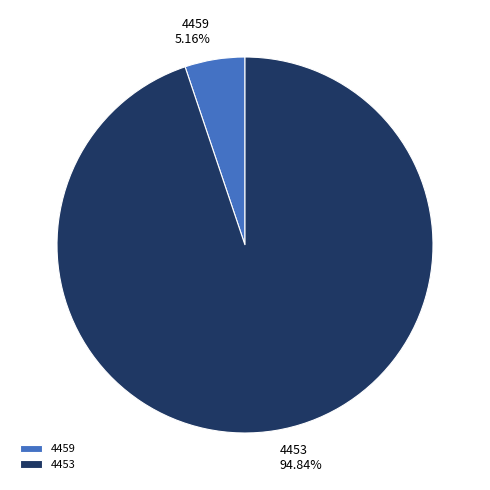

How many segments does this pie chart have?

2